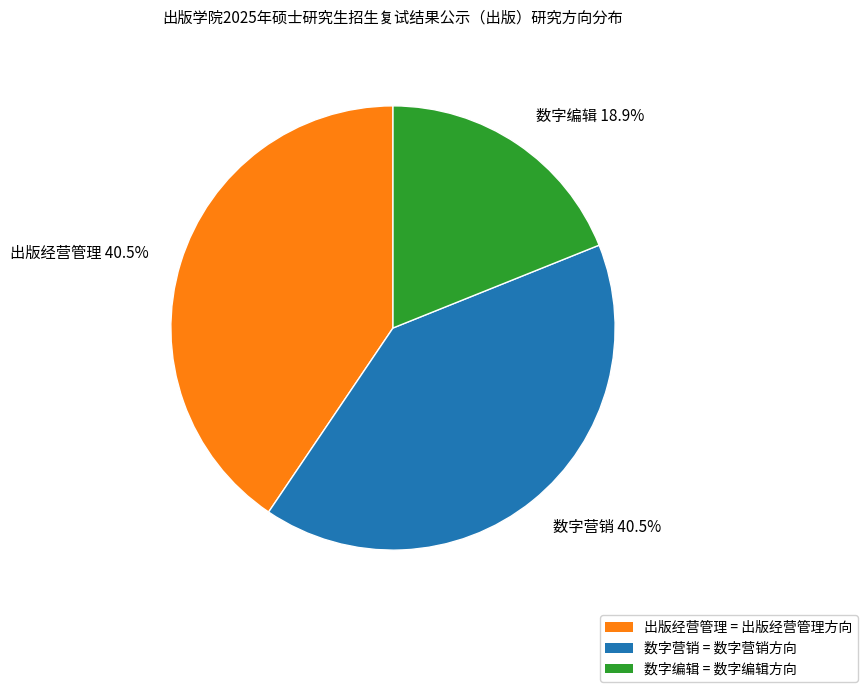

Approximately how many times larger is the value at 数字编辑 compared to 数字营销?

0.5